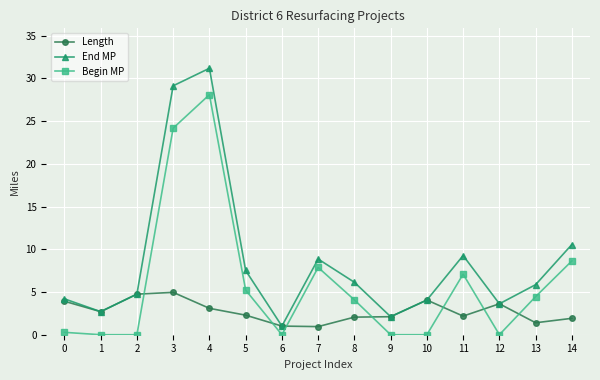

Is the value of End MP at 10 greater than the value of Begin MP at 13?

No